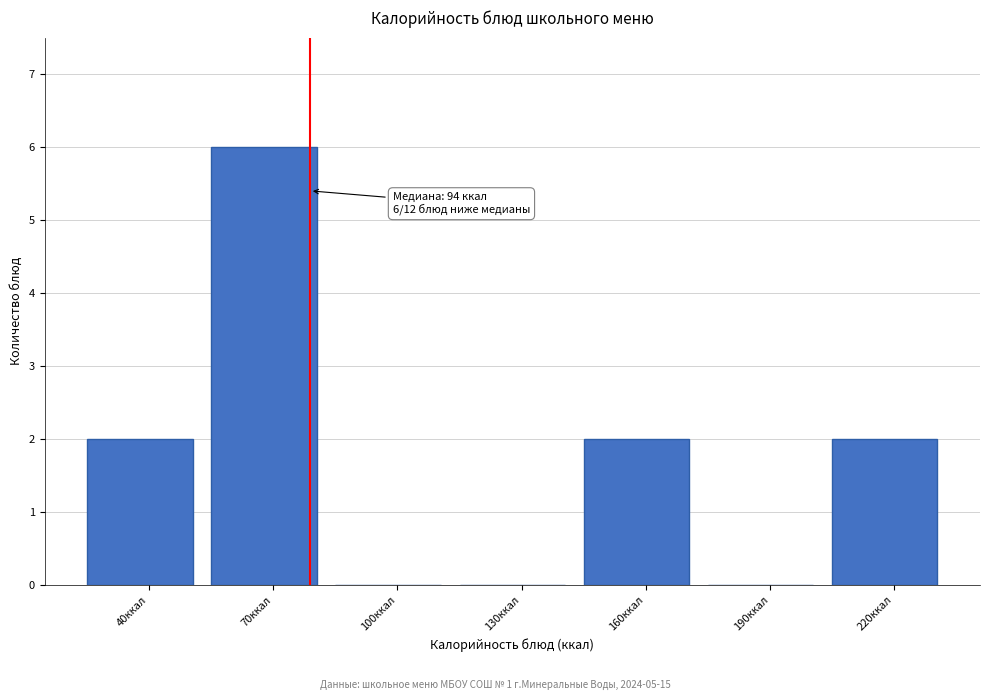

Reading left to right, what are all the values shown in this chart?

40ккал=2	70ккал=6	100ккал=0	130ккал=0	160ккал=2	190ккал=0	220ккал=2